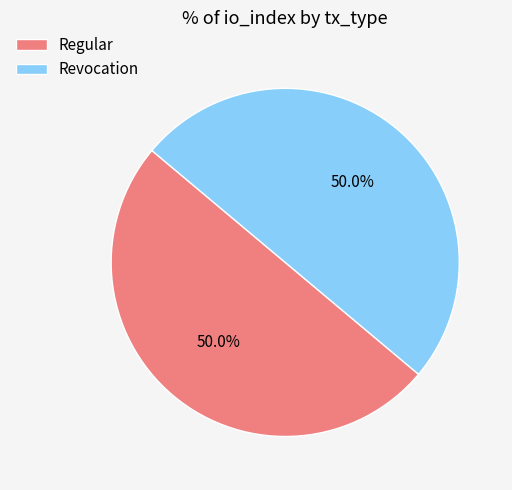

What percentage do Regular and Revocation together represent?

100.0%